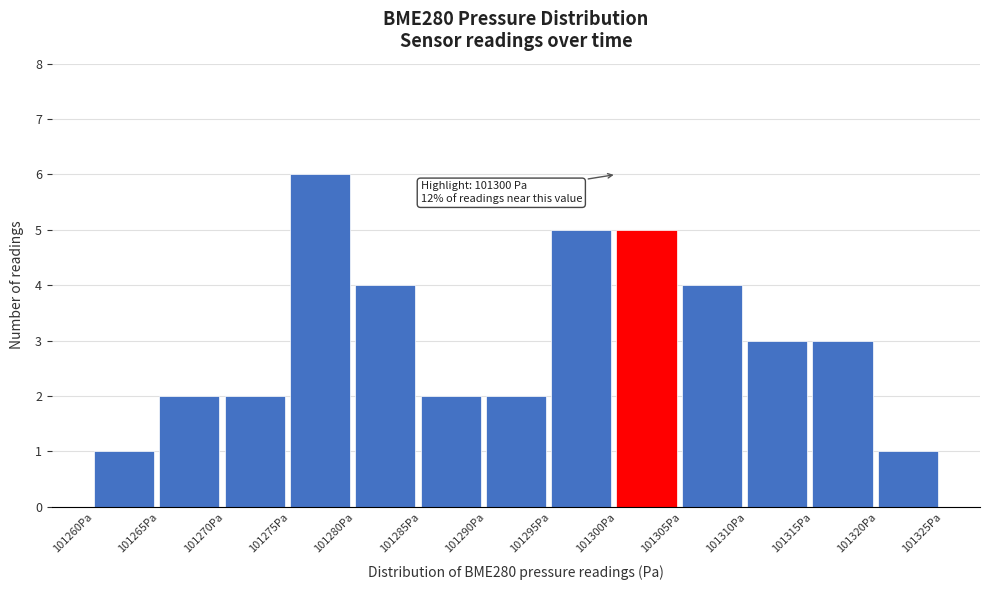

Over which range of the x-axis is the bar tallest?

101275 to 101280